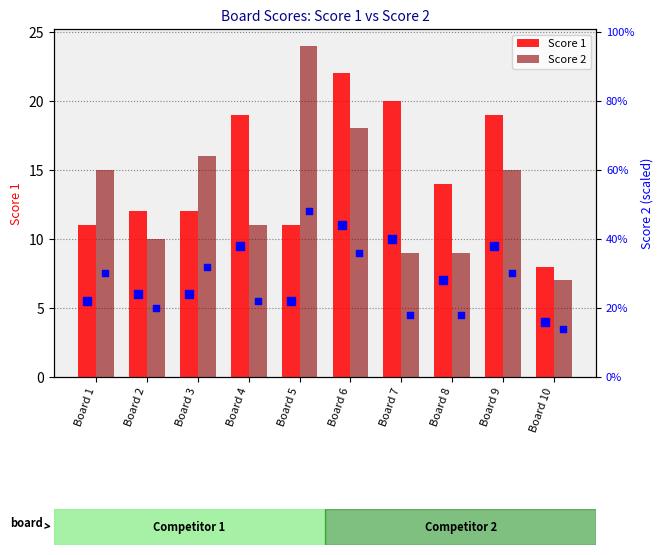

Is the value of Score 1 at Board 5 greater than the value of Score 2 at Board 5?

No